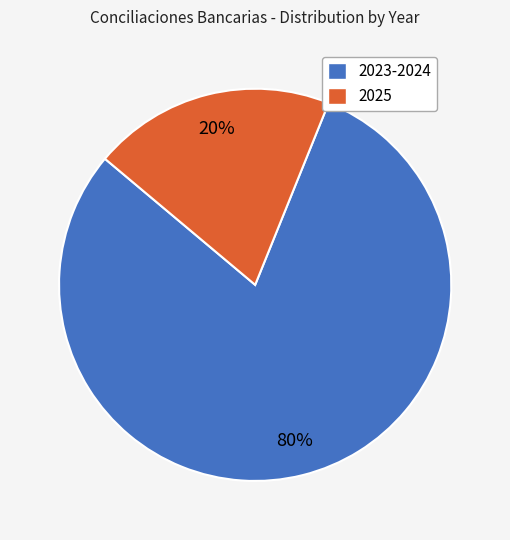

To the nearest percent, what is the average slice percentage?

50%